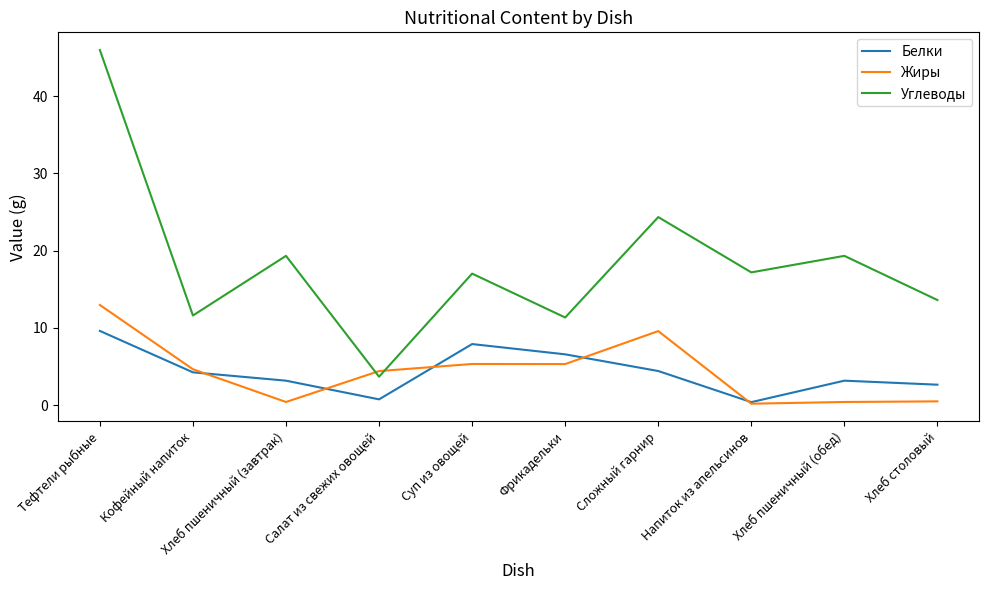

At which label does Углеводы reach its peak?

Тефтели рыбные